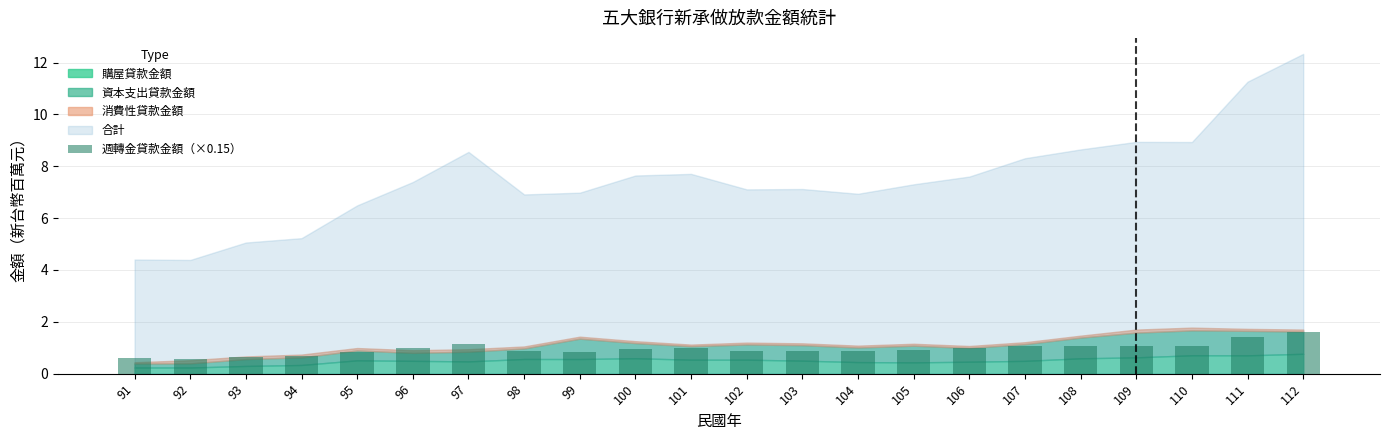

What is the smallest value displayed?

0.6